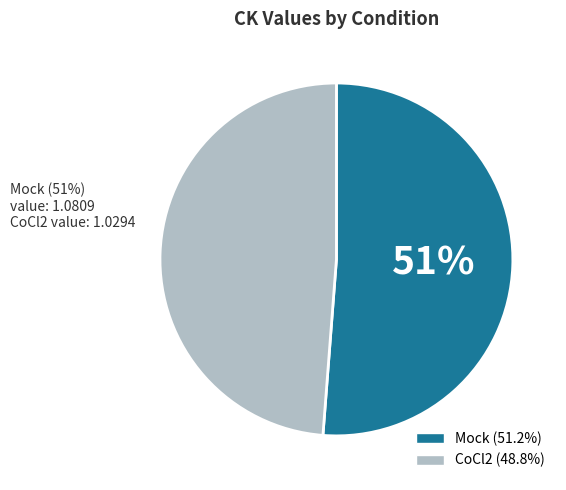

What percentage is the CoCl2 slice, to the nearest percent?

49%